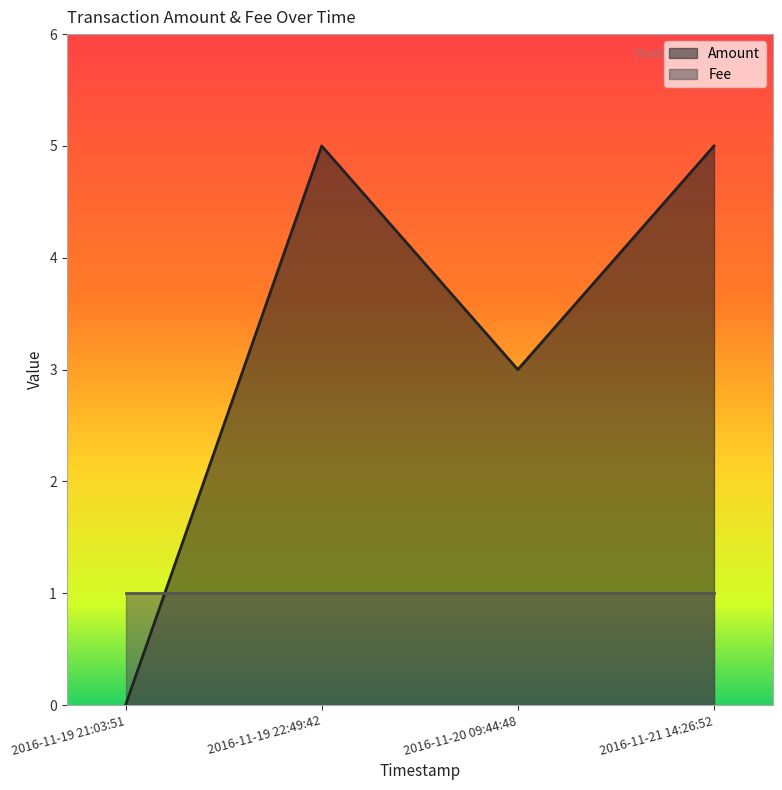

What is the greatest value displayed?

5